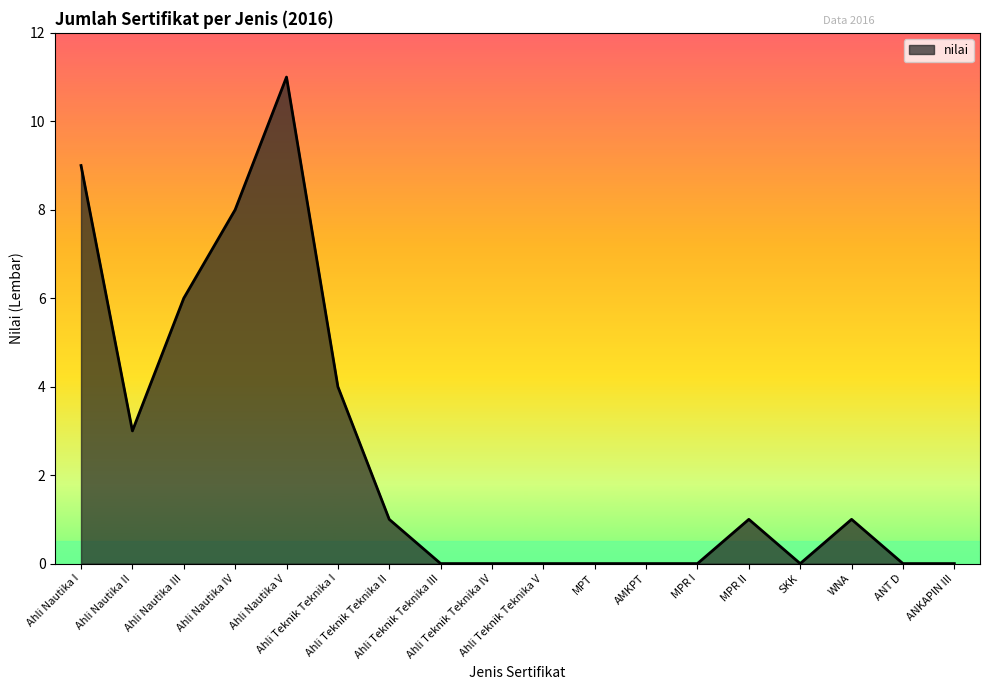

Where is the first local maximum?

Ahli Nautika V